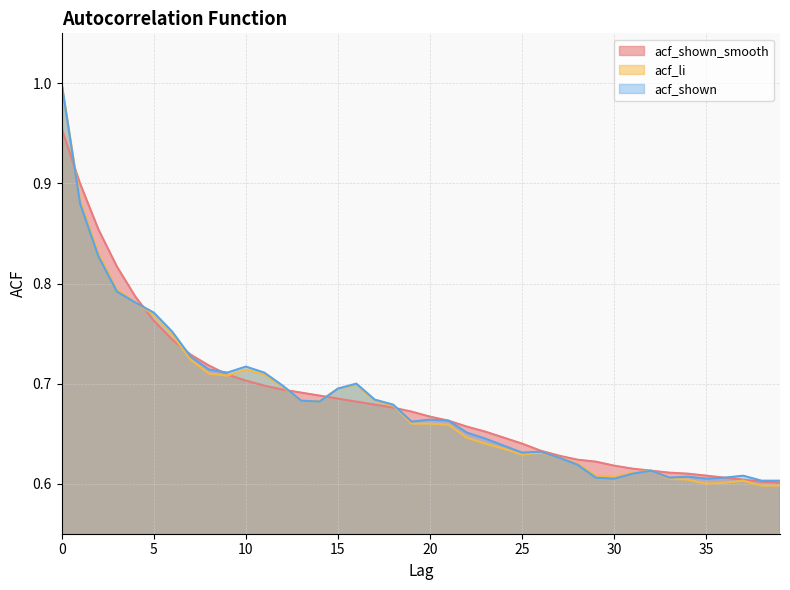

True or false: acf_shown and acf_li cross at least once.

False